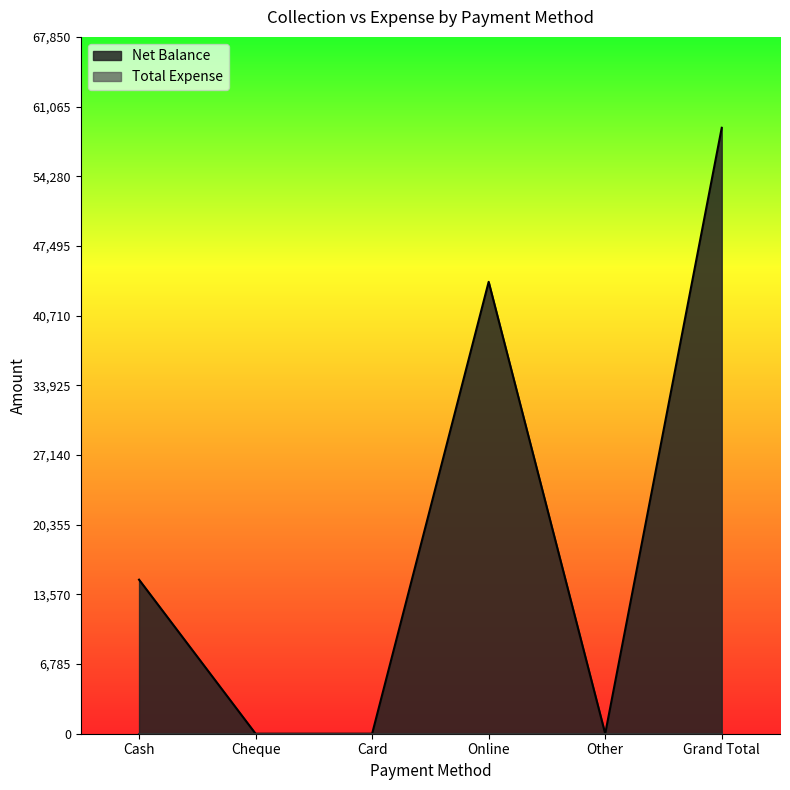

The chart shows a value of 59000 at Grand Total. True or false?

True